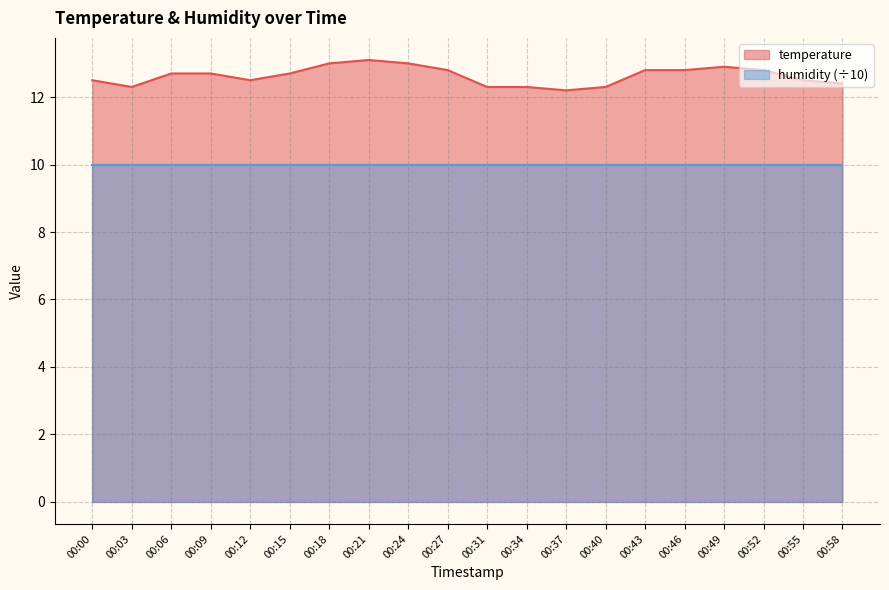

What is the value of the 2nd point from the left?

12.3